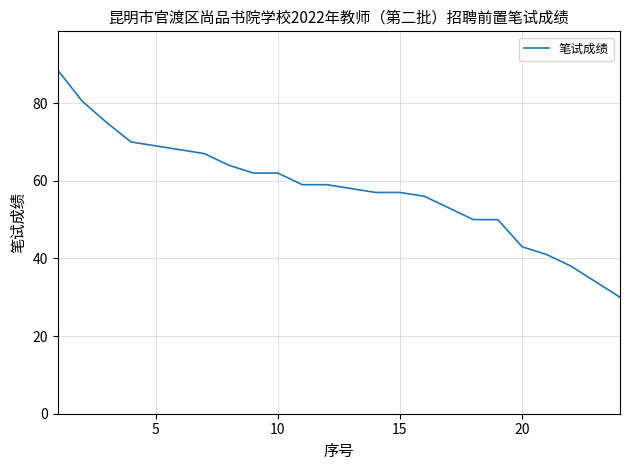

What is the minimum value shown in the chart?

30.0